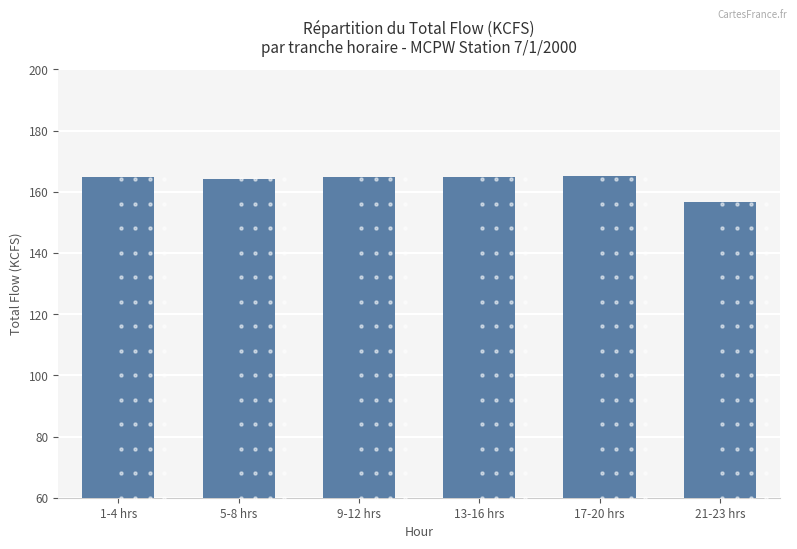

What is the value of the 6th bar from the left?

156.8